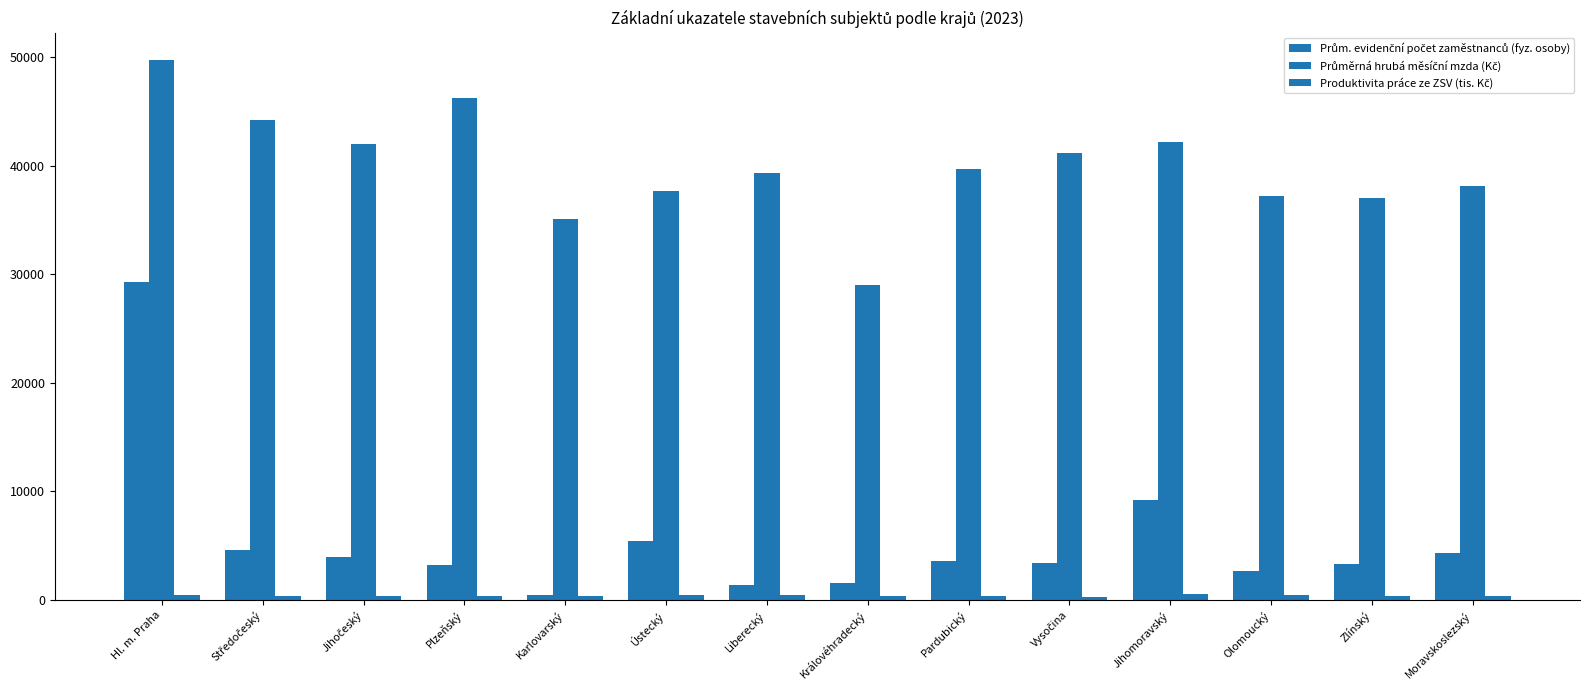

Does the chart contain any negative values?

No